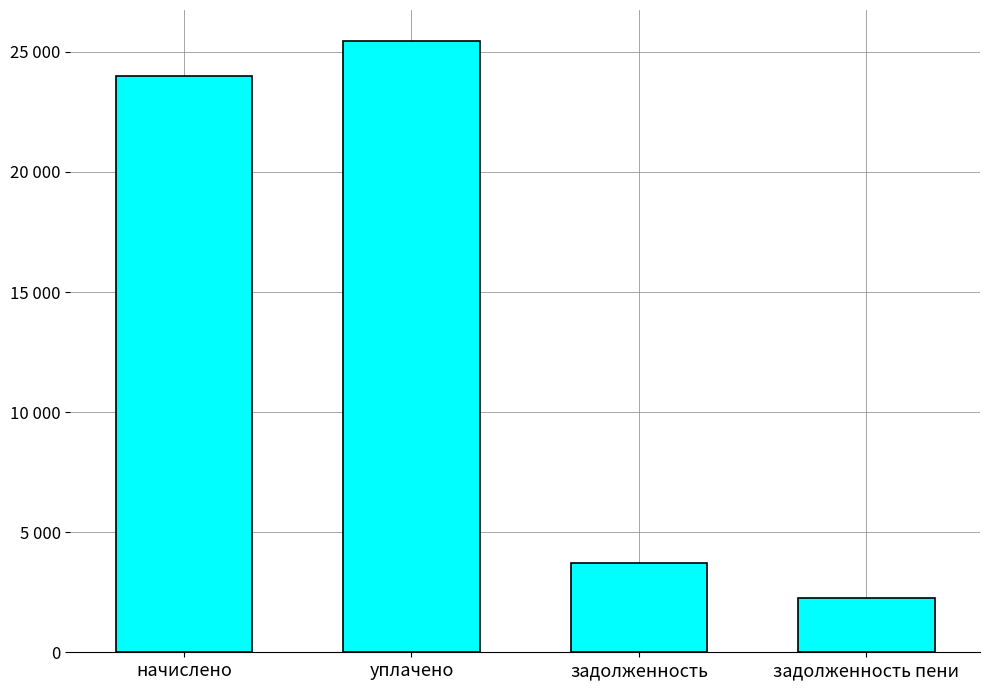

How many data points does each series have?

4